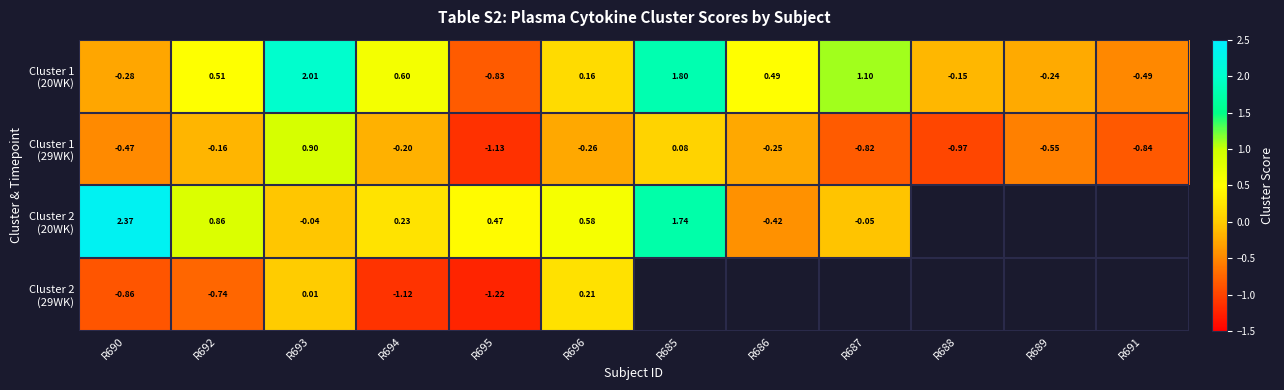

What is the spread (max minus min) of values at R686?

0.9